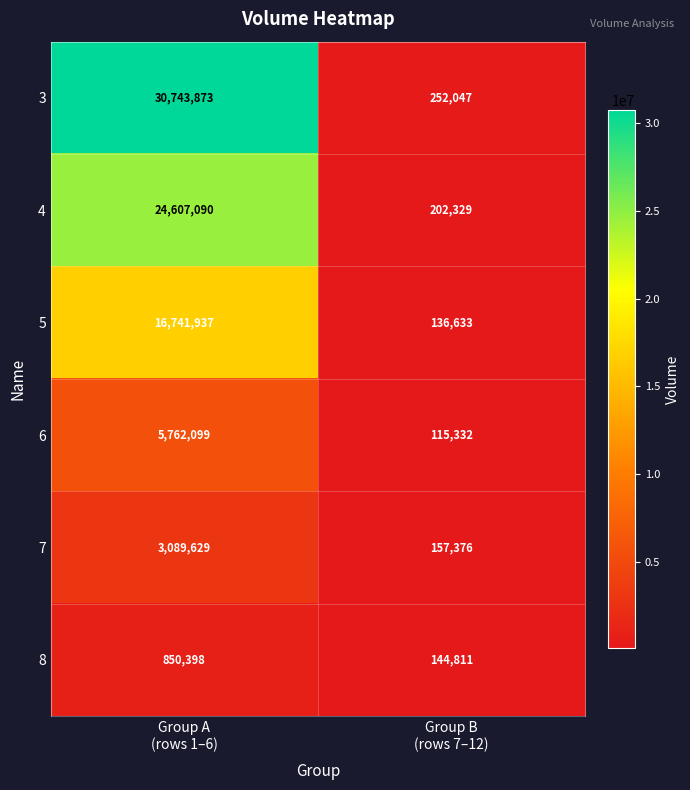

What is the difference between the maximum and minimum values in the 6 series?

5646767